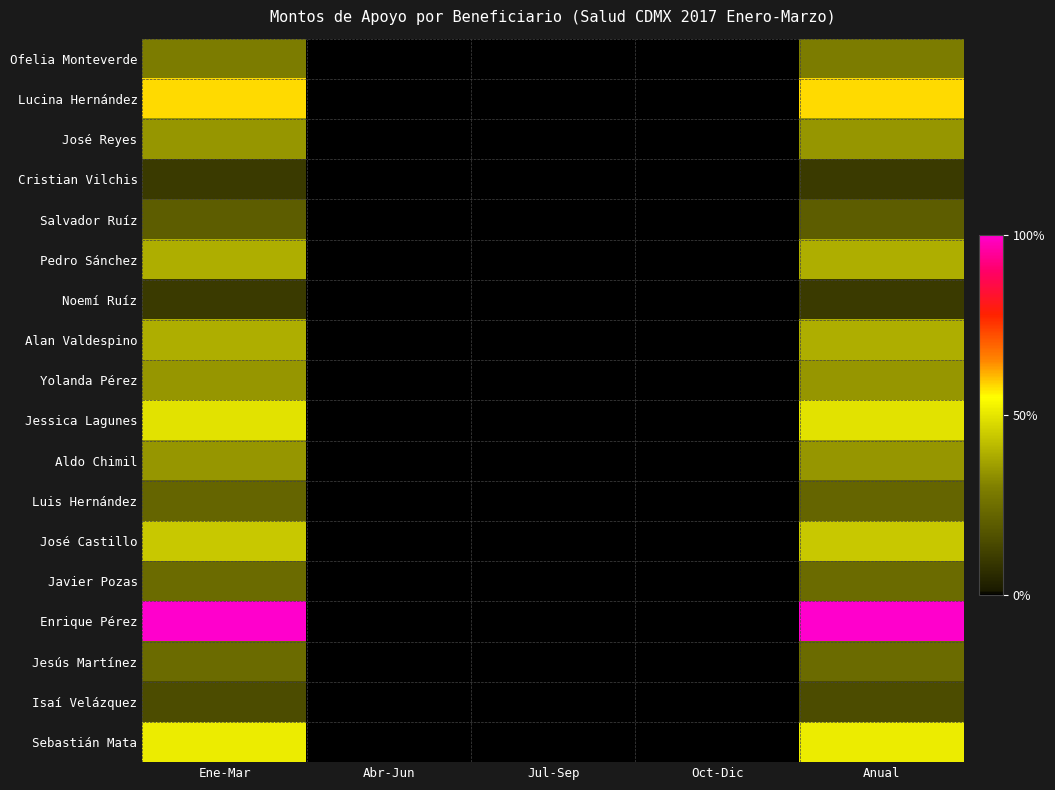

Reading left to right, what are all the values shown in this chart?

Ofelia Monteverde: Ene-Mar=0.3	Abr-Jun=0.0	Jul-Sep=0.0	Oct-Dic=0.0	Anual=0.3
Lucina Hernández: Ene-Mar=0.6	Abr-Jun=0.0	Jul-Sep=0.0	Oct-Dic=0.0	Anual=0.6
José Reyes: Ene-Mar=0.3	Abr-Jun=0.0	Jul-Sep=0.0	Oct-Dic=0.0	Anual=0.3
Cristian Vilchis: Ene-Mar=0.1	Abr-Jun=0.0	Jul-Sep=0.0	Oct-Dic=0.0	Anual=0.1
Salvador Ruíz: Ene-Mar=0.2	Abr-Jun=0.0	Jul-Sep=0.0	Oct-Dic=0.0	Anual=0.2
Pedro Sánchez: Ene-Mar=0.4	Abr-Jun=0.0	Jul-Sep=0.0	Oct-Dic=0.0	Anual=0.4
Noemí Ruíz: Ene-Mar=0.1	Abr-Jun=0.0	Jul-Sep=0.0	Oct-Dic=0.0	Anual=0.1
Alan Valdespino: Ene-Mar=0.4	Abr-Jun=0.0	Jul-Sep=0.0	Oct-Dic=0.0	Anual=0.4
Yolanda Pérez: Ene-Mar=0.3	Abr-Jun=0.0	Jul-Sep=0.0	Oct-Dic=0.0	Anual=0.3
Jessica Lagunes: Ene-Mar=0.5	Abr-Jun=0.0	Jul-Sep=0.0	Oct-Dic=0.0	Anual=0.5
Aldo Chimil: Ene-Mar=0.3	Abr-Jun=0.0	Jul-Sep=0.0	Oct-Dic=0.0	Anual=0.3
Luis Hernández: Ene-Mar=0.2	Abr-Jun=0.0	Jul-Sep=0.0	Oct-Dic=0.0	Anual=0.2
José Castillo: Ene-Mar=0.4	Abr-Jun=0.0	Jul-Sep=0.0	Oct-Dic=0.0	Anual=0.4
Javier Pozas: Ene-Mar=0.2	Abr-Jun=0.0	Jul-Sep=0.0	Oct-Dic=0.0	Anual=0.2
Enrique Pérez: Ene-Mar=1.0	Abr-Jun=0.0	Jul-Sep=0.0	Oct-Dic=0.0	Anual=1.0
Jesús Martínez: Ene-Mar=0.2	Abr-Jun=0.0	Jul-Sep=0.0	Oct-Dic=0.0	Anual=0.2
Isaí Velázquez: Ene-Mar=0.2	Abr-Jun=0.0	Jul-Sep=0.0	Oct-Dic=0.0	Anual=0.2
Sebastián Mata: Ene-Mar=0.5	Abr-Jun=0.0	Jul-Sep=0.0	Oct-Dic=0.0	Anual=0.5